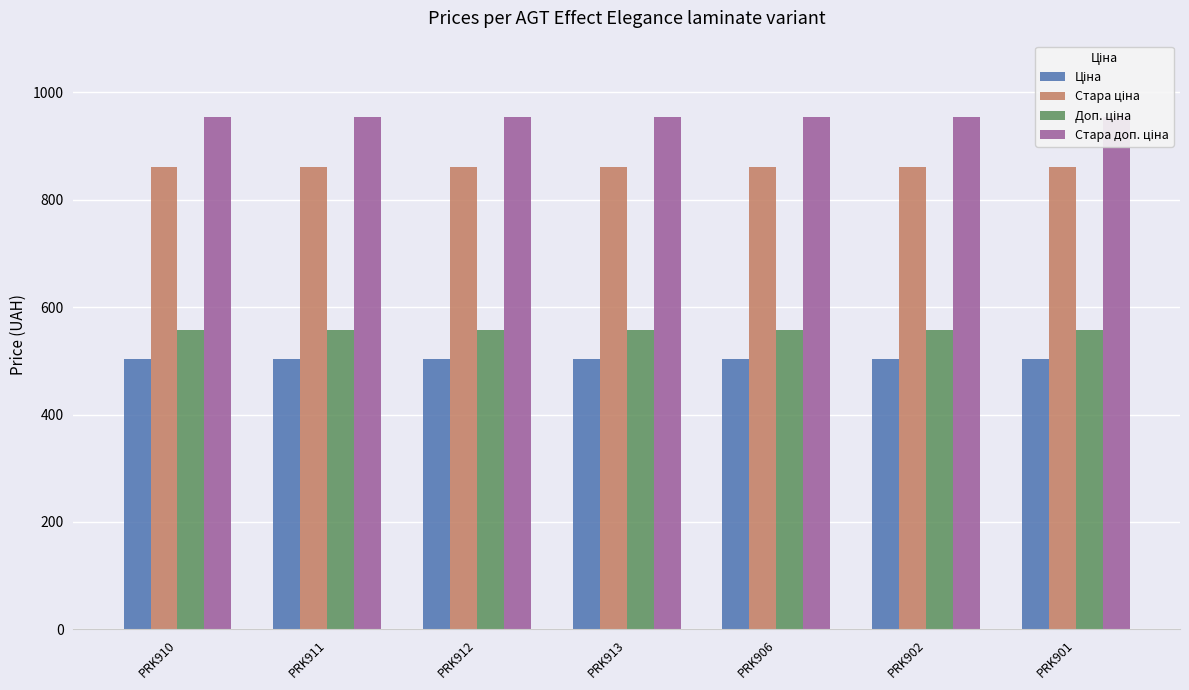

At how many categories does at least one series exceed 690?

7